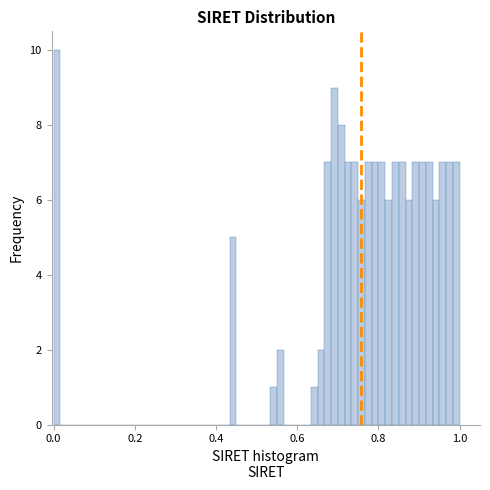

Read against the x-axis, roughly where is the centre of the tallest bar?

0.00